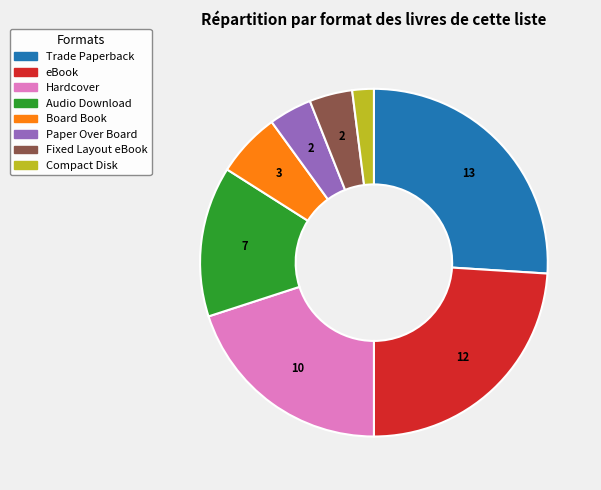

Which category has the smallest portion of the pie?

Compact Disk